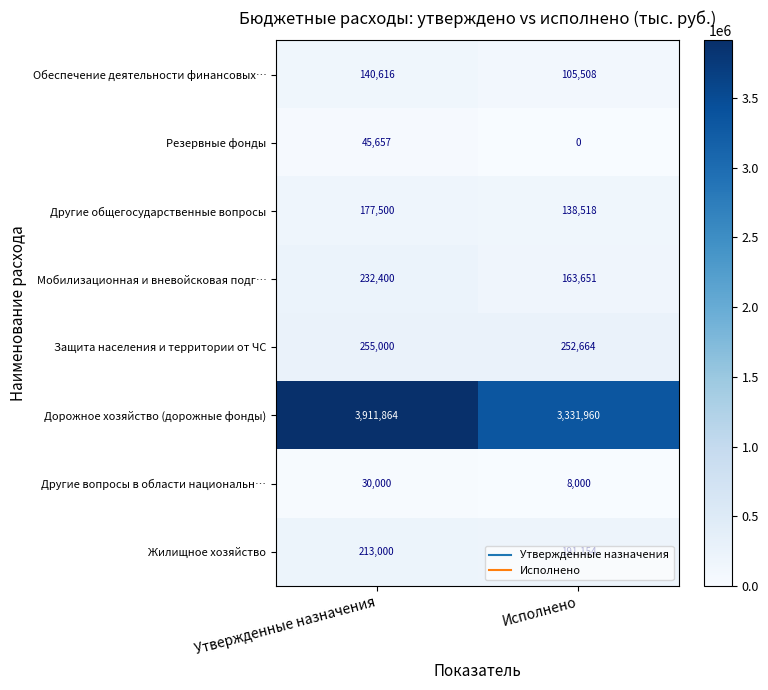

What is the spread (max minus min) of values at Исполнено?

3331960